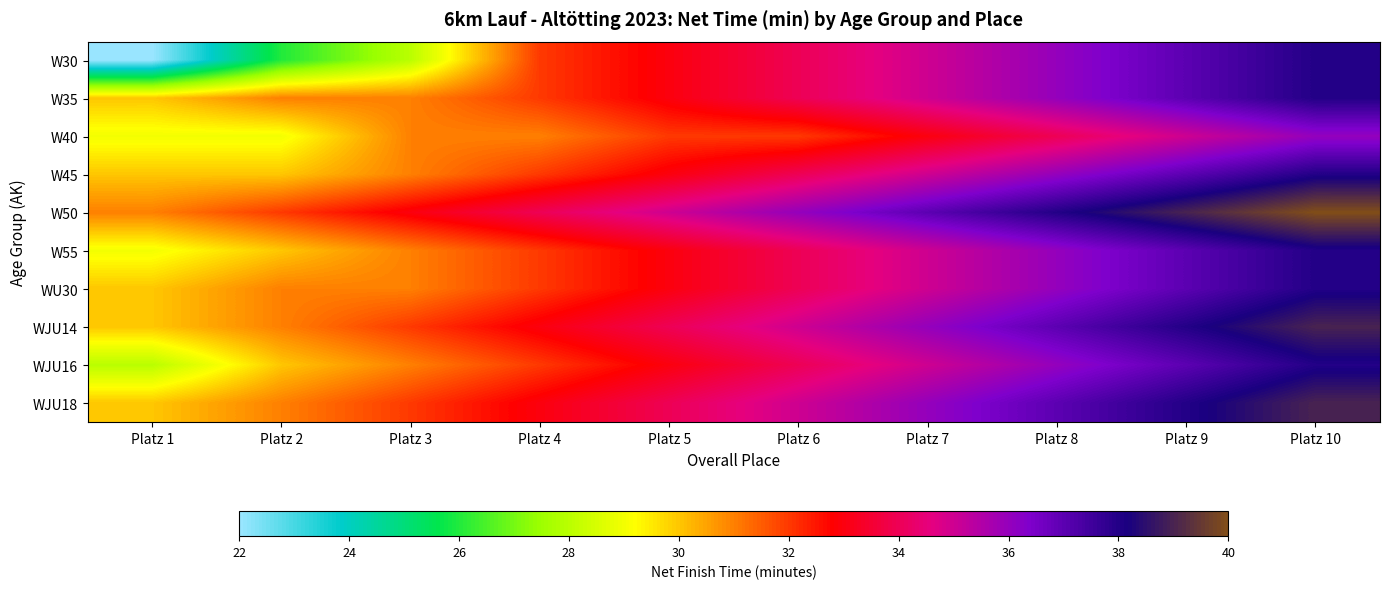

Reading left to right, extract all data points from this chart.

W30: Platz 1=22	Platz 2=26	Platz 3=28	Platz 4=32	Platz 5=33	Platz 6=34	Platz 7=35	Platz 8=36	Platz 9=37	Platz 10=38
W35: Platz 1=30	Platz 2=31	Platz 3=31	Platz 4=32	Platz 5=33	Platz 6=34	Platz 7=35	Platz 8=36	Platz 9=37	Platz 10=38
W40: Platz 1=29	Platz 2=29	Platz 3=31	Platz 4=31	Platz 5=32	Platz 6=32	Platz 7=33	Platz 8=34	Platz 9=35	Platz 10=36
W45: Platz 1=30	Platz 2=30	Platz 3=31	Platz 4=32	Platz 5=33	Platz 6=34	Platz 7=35	Platz 8=36	Platz 9=37	Platz 10=38
W50: Platz 1=31	Platz 2=32	Platz 3=33	Platz 4=34	Platz 5=35	Platz 6=36	Platz 7=37	Platz 8=38	Platz 9=39	Platz 10=40
W55: Platz 1=29	Platz 2=30	Platz 3=31	Platz 4=32	Platz 5=33	Platz 6=34	Platz 7=35	Platz 8=36	Platz 9=37	Platz 10=38
WU30: Platz 1=30	Platz 2=31	Platz 3=31	Platz 4=32	Platz 5=33	Platz 6=34	Platz 7=35	Platz 8=36	Platz 9=37	Platz 10=38
WJU14: Platz 1=30	Platz 2=31	Platz 3=32	Platz 4=33	Platz 5=34	Platz 6=35	Platz 7=36	Platz 8=37	Platz 9=38	Platz 10=39
WJU16: Platz 1=28	Platz 2=30	Platz 3=31	Platz 4=32	Platz 5=33	Platz 6=34	Platz 7=35	Platz 8=36	Platz 9=37	Platz 10=38
WJU18: Platz 1=30	Platz 2=31	Platz 3=32	Platz 4=33	Platz 5=34	Platz 6=35	Platz 7=36	Platz 8=37	Platz 9=38	Platz 10=39